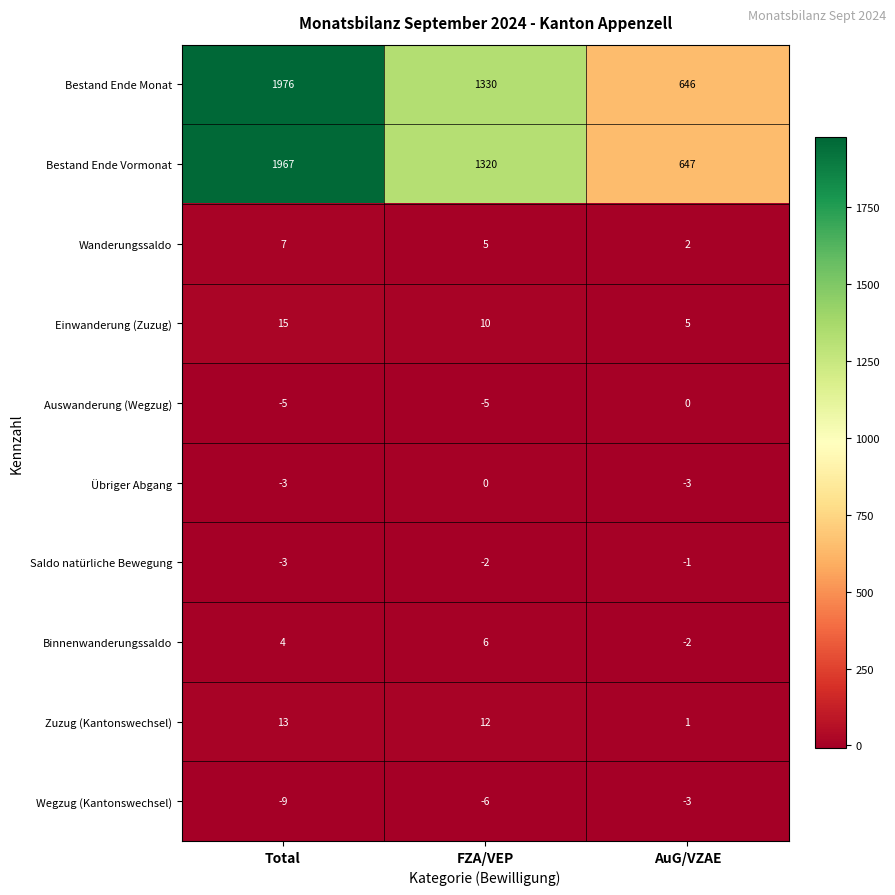

Rank the categories by Saldo natürliche Bewegung value from lowest to highest.

Total, FZA/VEP, AuG/VZAE